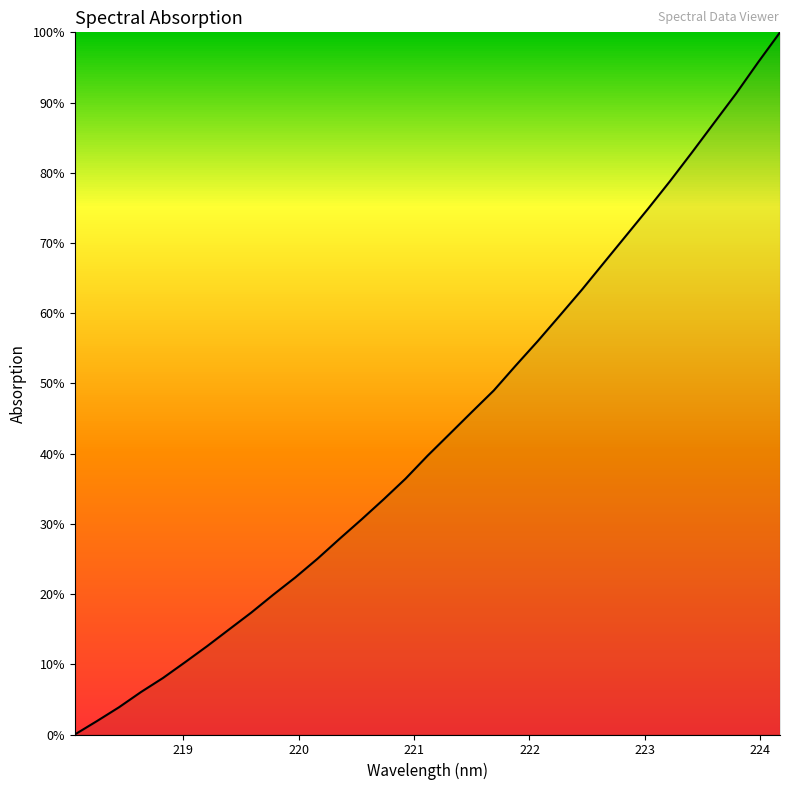

What is the difference between the maximum and minimum values?

1.0